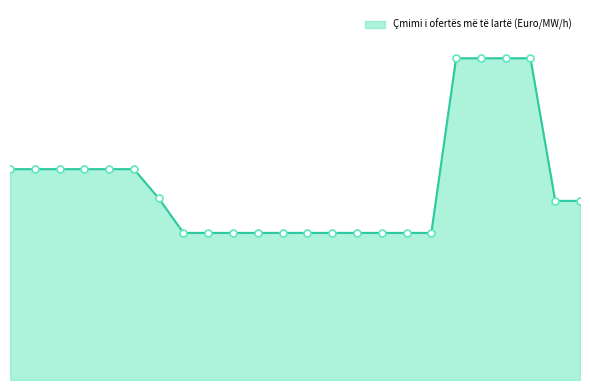

How many values are below 27?

11